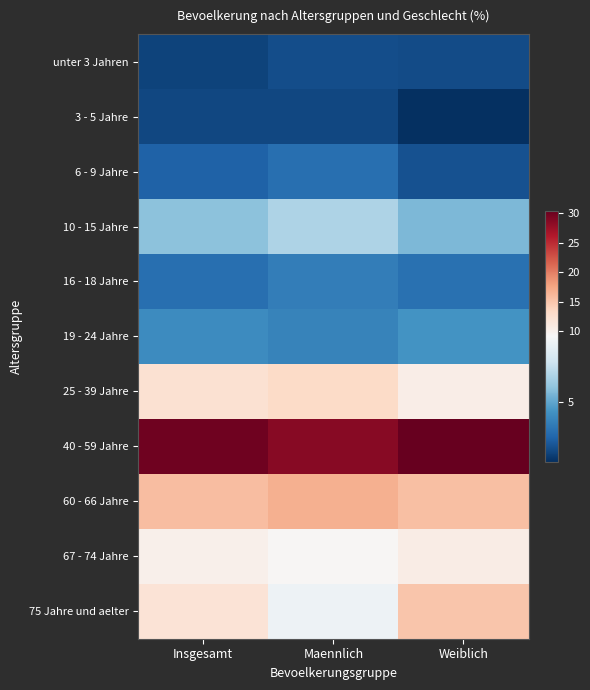

List the series in order of their peak value, highest first.

40 - 59 Jahre, 60 - 66 Jahre, 75 Jahre und aelter, 25 - 39 Jahre, 67 - 74 Jahre, 10 - 15 Jahre, 19 - 24 Jahre, 16 - 18 Jahre, 6 - 9 Jahre, unter 3 Jahren, 3 - 5 Jahre